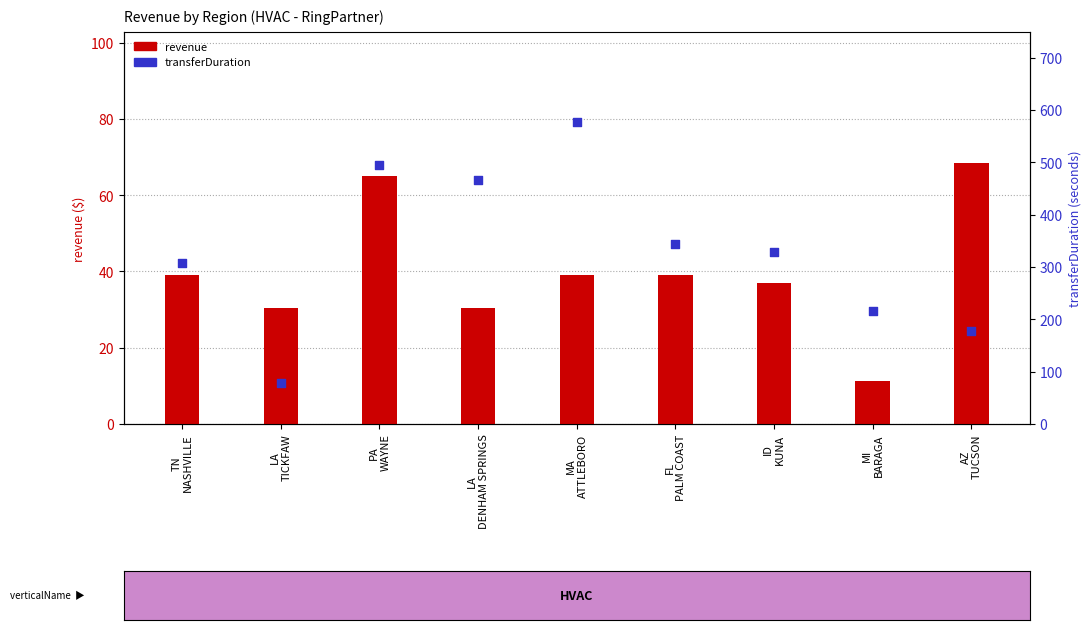

What is the total value across all series at MI
BARAGA?

226.4